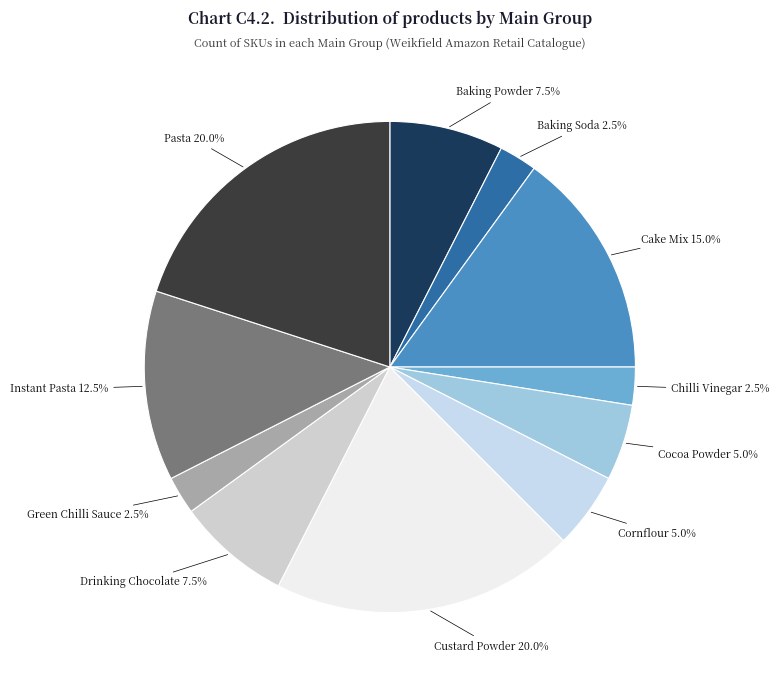

How many segments does this pie chart have?

11